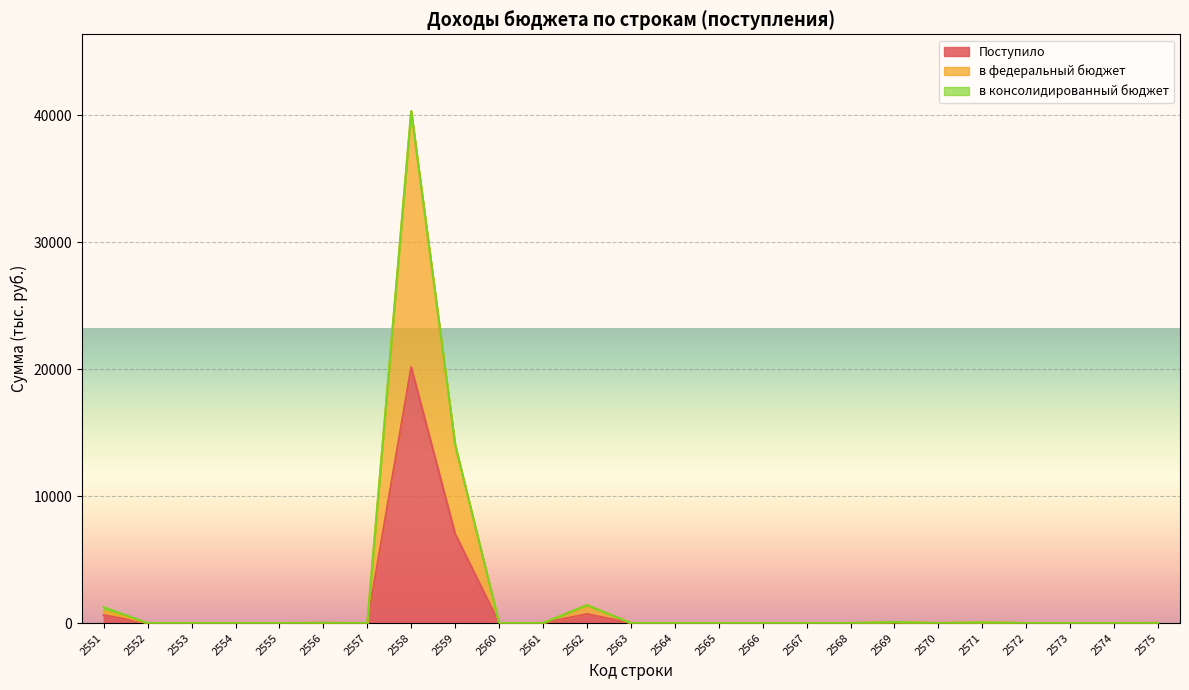

What is the sum of the в федеральный бюджет values at 2551 and 2571?

994